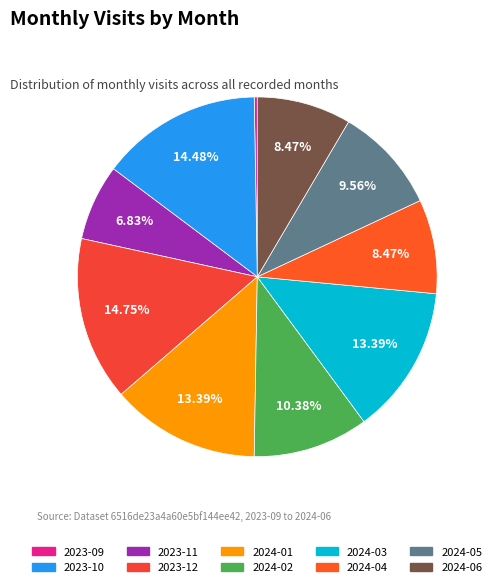

How many slices are in this pie chart?

10